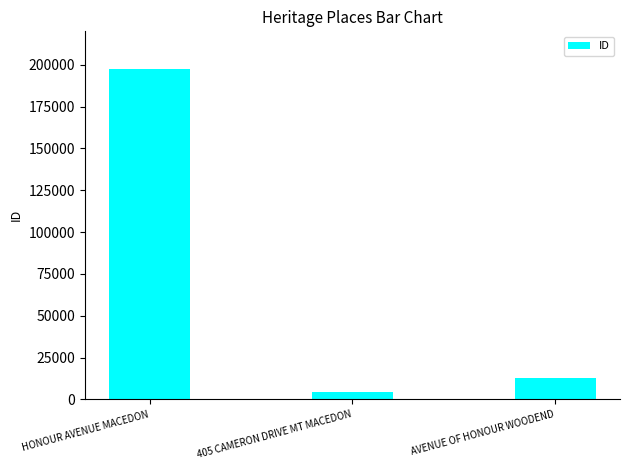

What is the sum of the values at 405 CAMERON DRIVE MT MACEDON and HONOUR AVENUE MACEDON?

201968